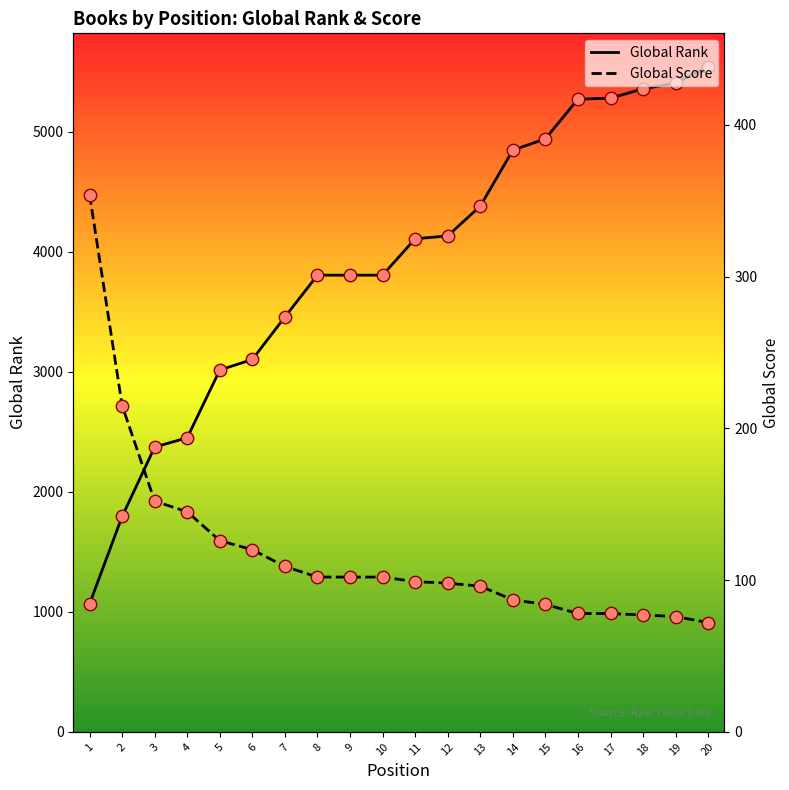

What is the total value across all series at 20?

5613